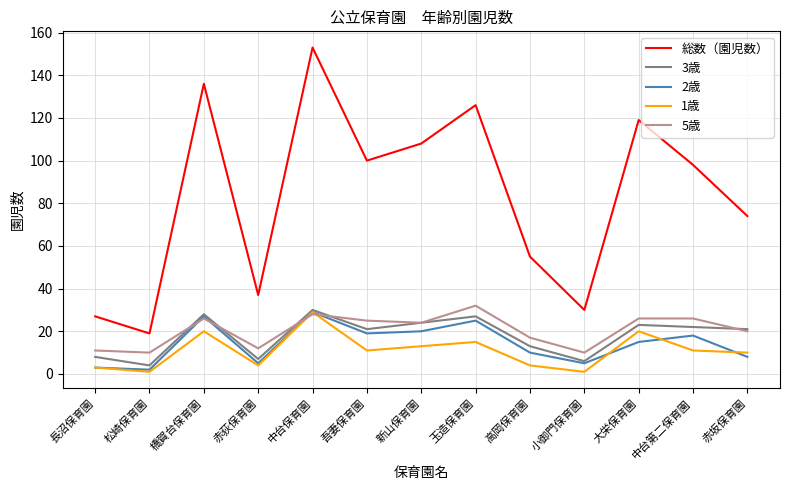

Reading left to right, list all the values displayed in this chart.

総数（園児数）: 27	19	136	37	153	100	108	126	55	30	119	98	74
3歳: 8	4	28	7	30	21	24	27	13	6	23	22	21
2歳: 3	2	27	5	29	19	20	25	10	5	15	18	8
1歳: 3	1	20	4	29	11	13	15	4	1	20	11	10
5歳: 11	10	26	12	28	25	24	32	17	10	26	26	20